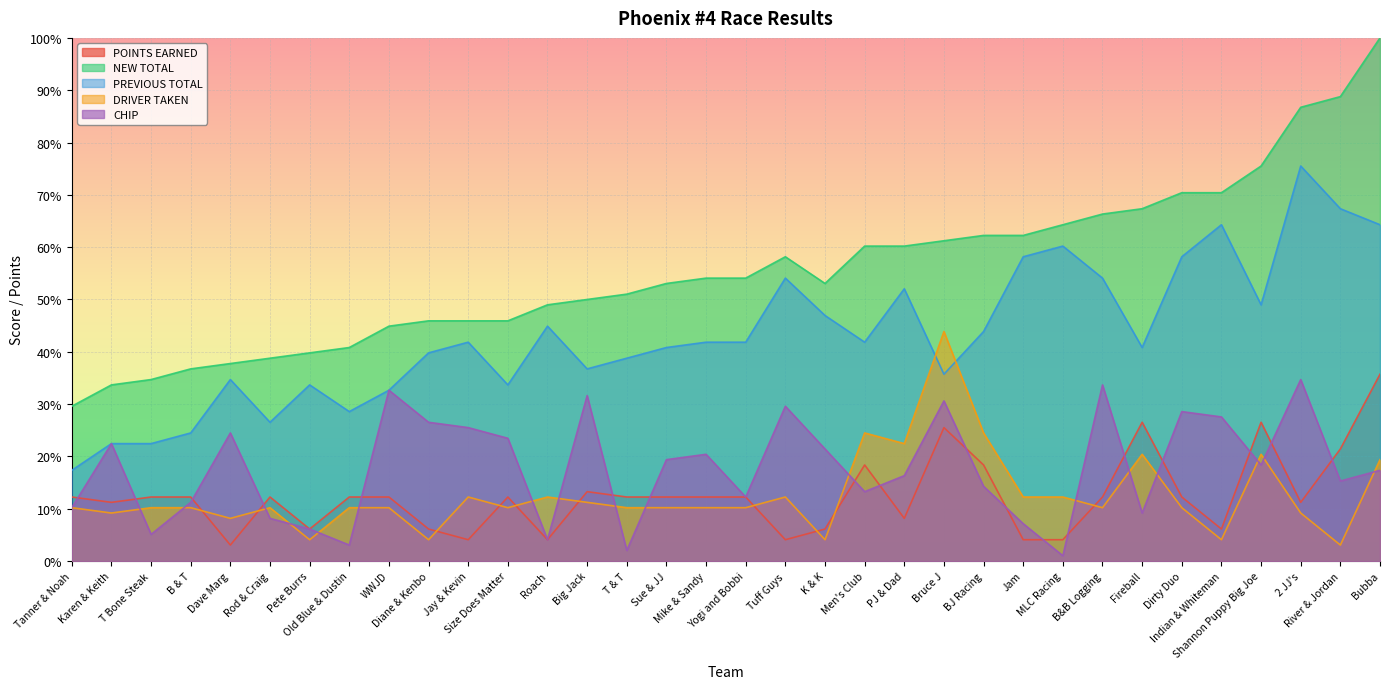

What is the sum of all CHIP values?

607.1